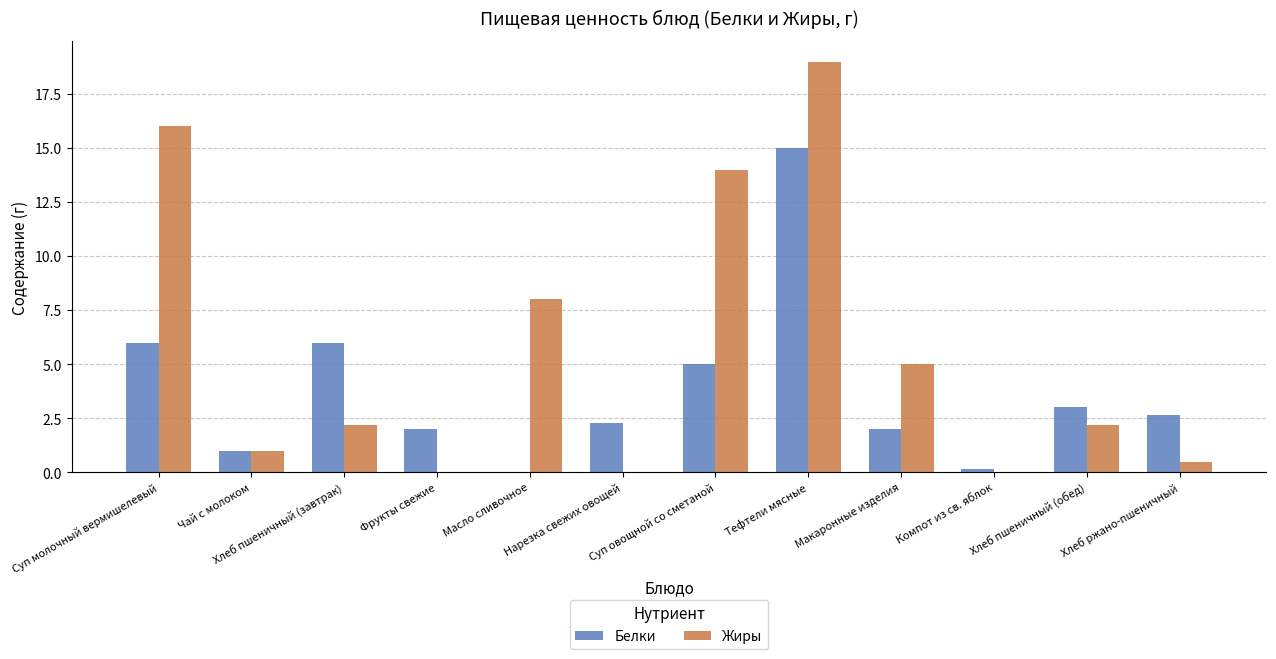

How many distinct data groups are displayed?

2